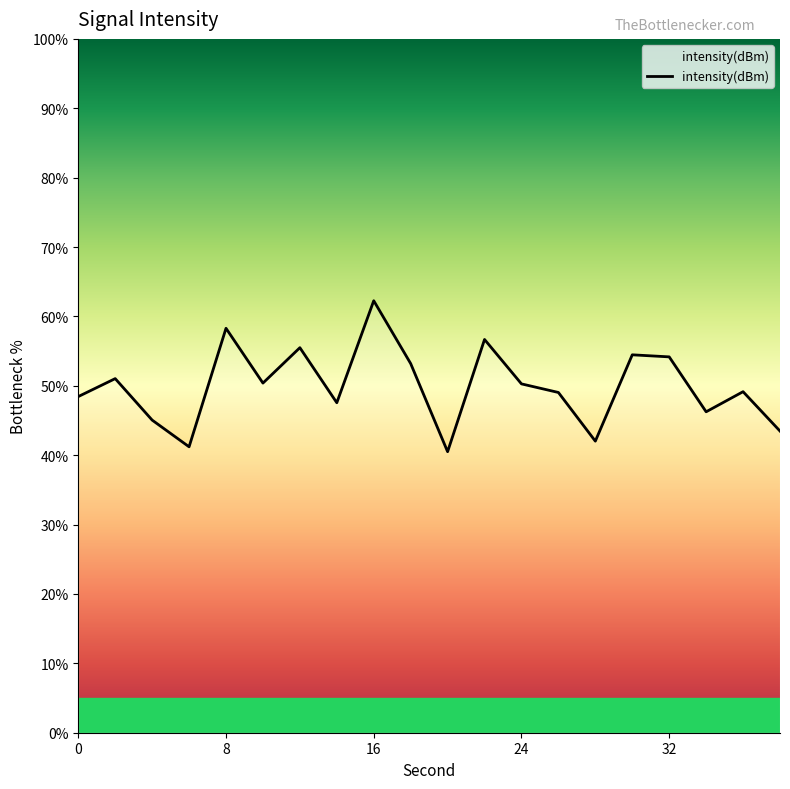

What is the difference between the maximum and minimum values?

21.8